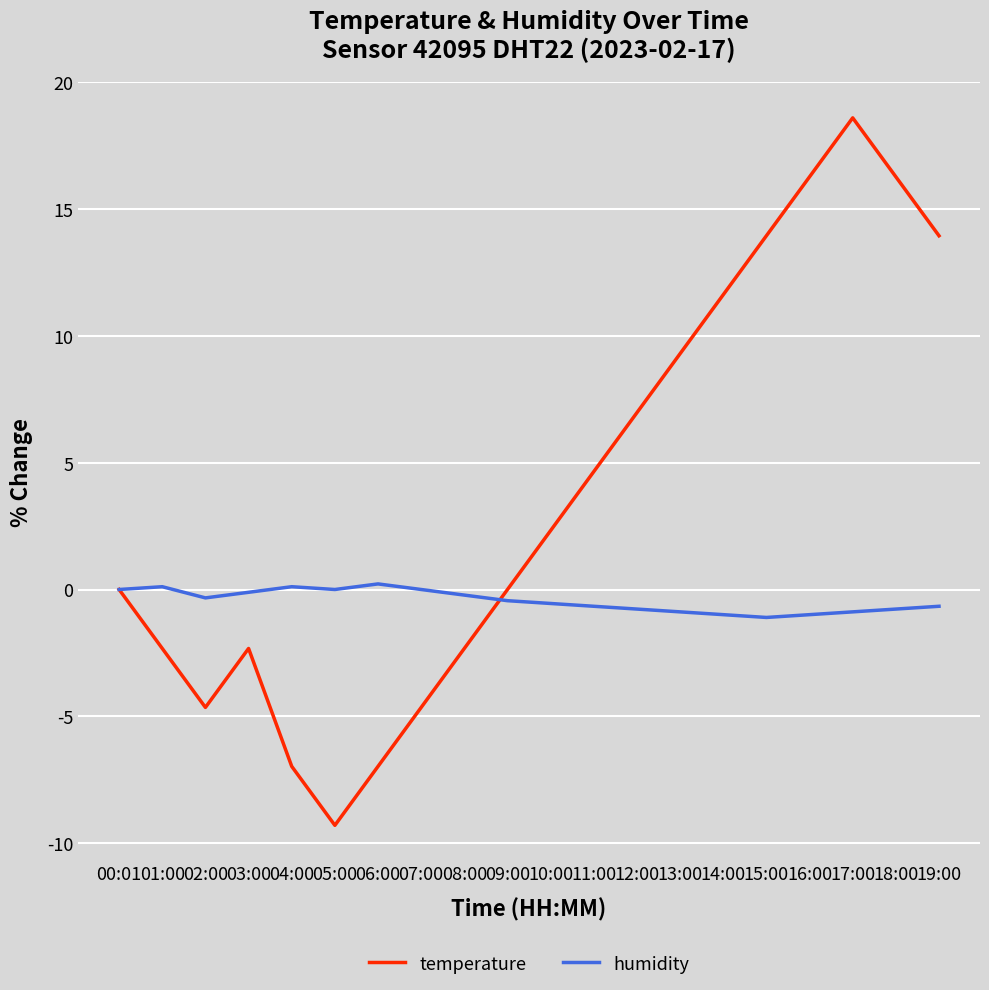

What is the total value across all series at 14:00?

10.6